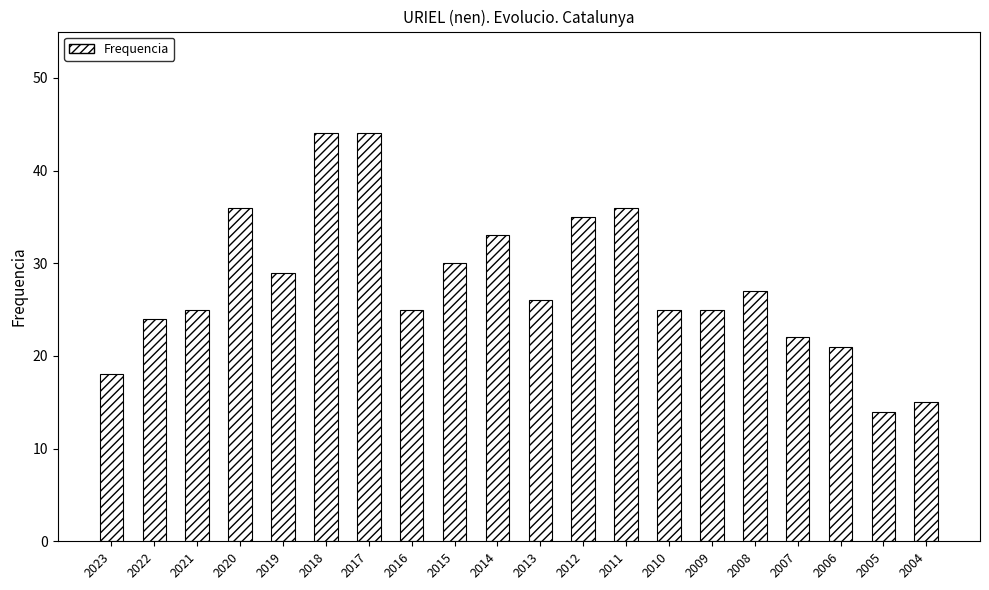

Reading left to right, extract all data points from this chart.

2023=18	2022=24	2021=25	2020=36	2019=29	2018=44	2017=44	2016=25	2015=30	2014=33	2013=26	2012=35	2011=36	2010=25	2009=25	2008=27	2007=22	2006=21	2005=14	2004=15